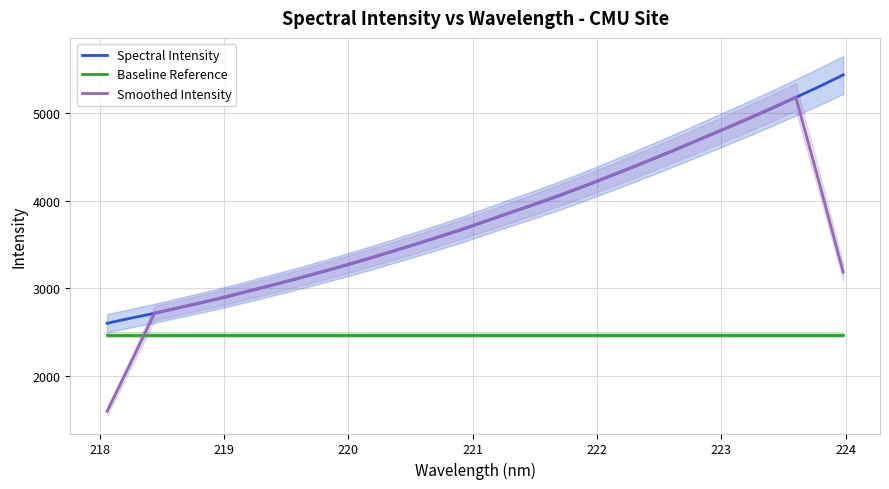

What is the lowest value of the Baseline Reference series?

2471.1